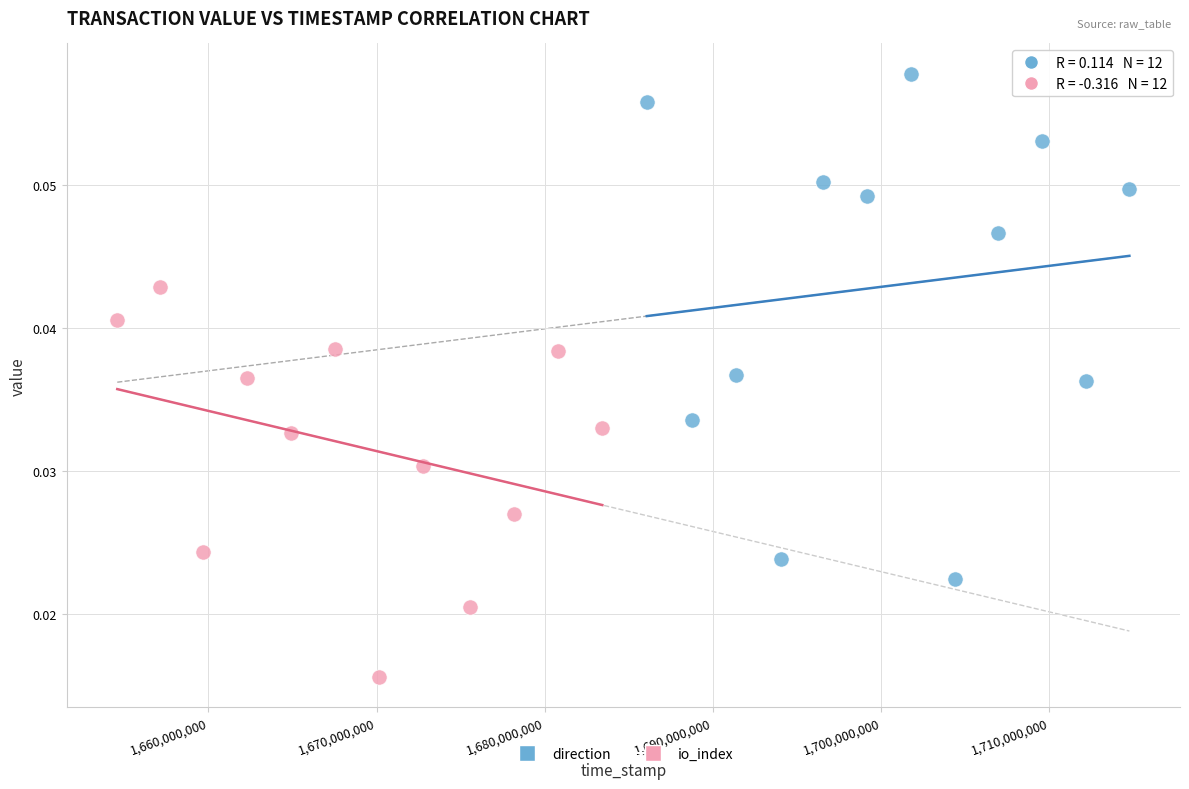

Which series contains the highest Y value?

direction